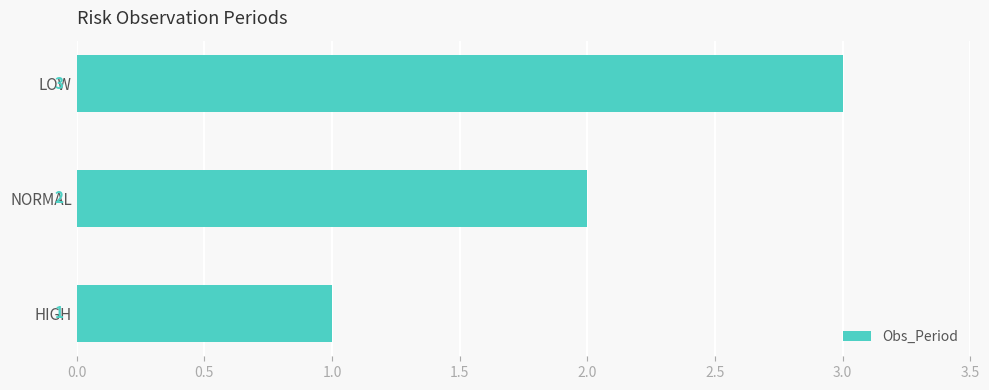

List the labels in order of value, largest first.

LOW, NORMAL, HIGH